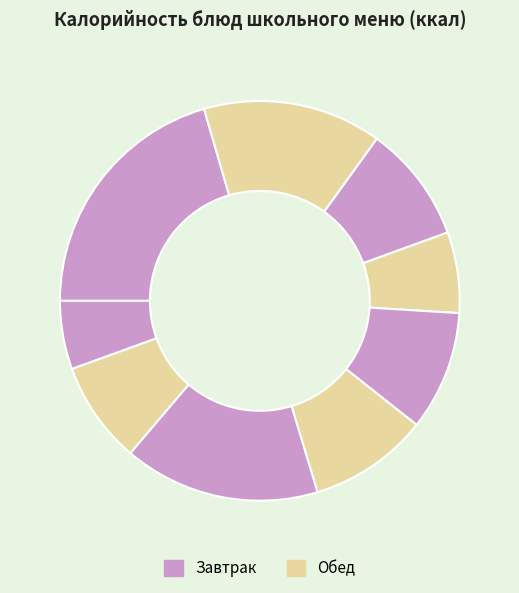

How many slices are in this pie chart?

9